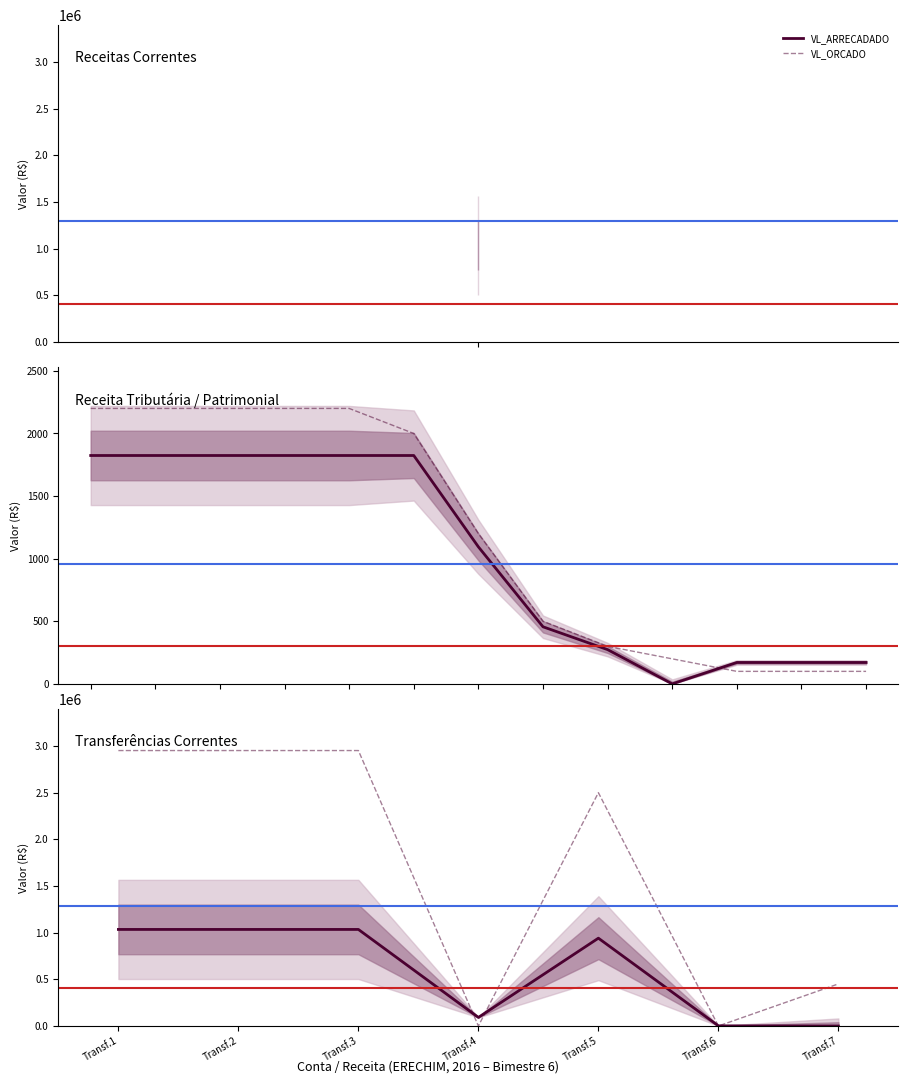

Reading left to right, list all the values displayed in this chart.

VL_ARRECADADO: Transf.1=1034583.1	Transf.2=1034583.1	Transf.3=1034583.1	Transf.4=92040.1	Transf.5=940943.0	Transf.6=1600.0	Transf.7=0.0
VL_ORCADO: Transf.1=2951200.0	Transf.2=2951200.0	Transf.3=2951200.0	Transf.4=0.0	Transf.5=2500000.0	Transf.6=0.0	Transf.7=451200.0